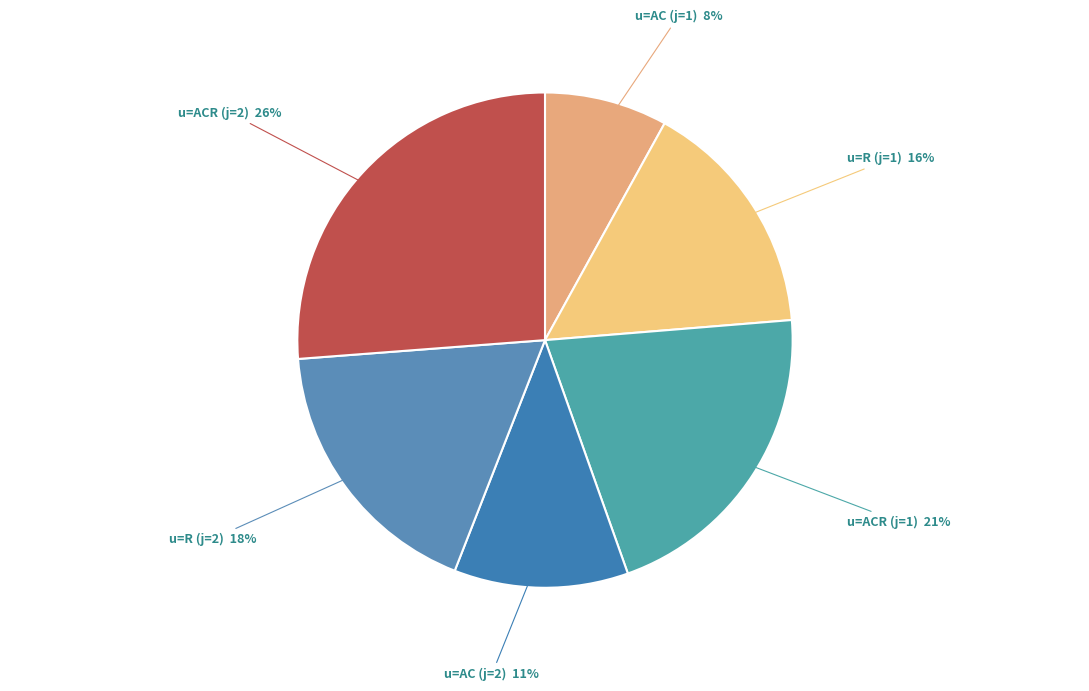

To the nearest percent, what percentage of the pie is u=R (j=2)?

18%